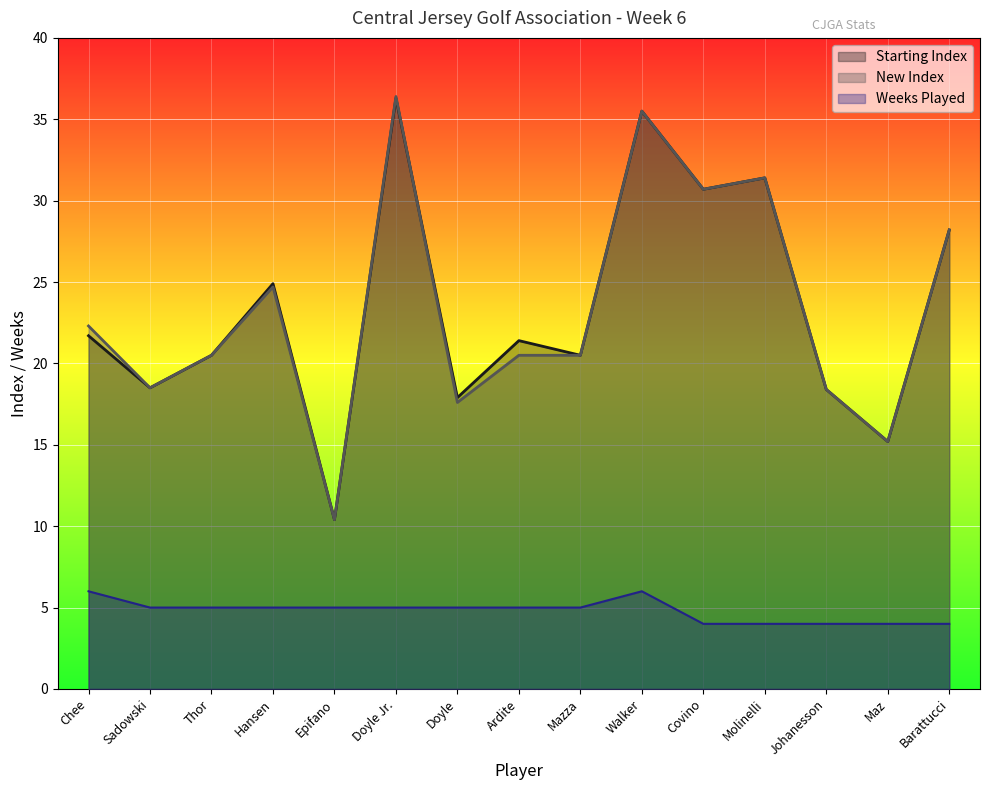

True or false: New Index and Weeks Played intersect in this chart.

False